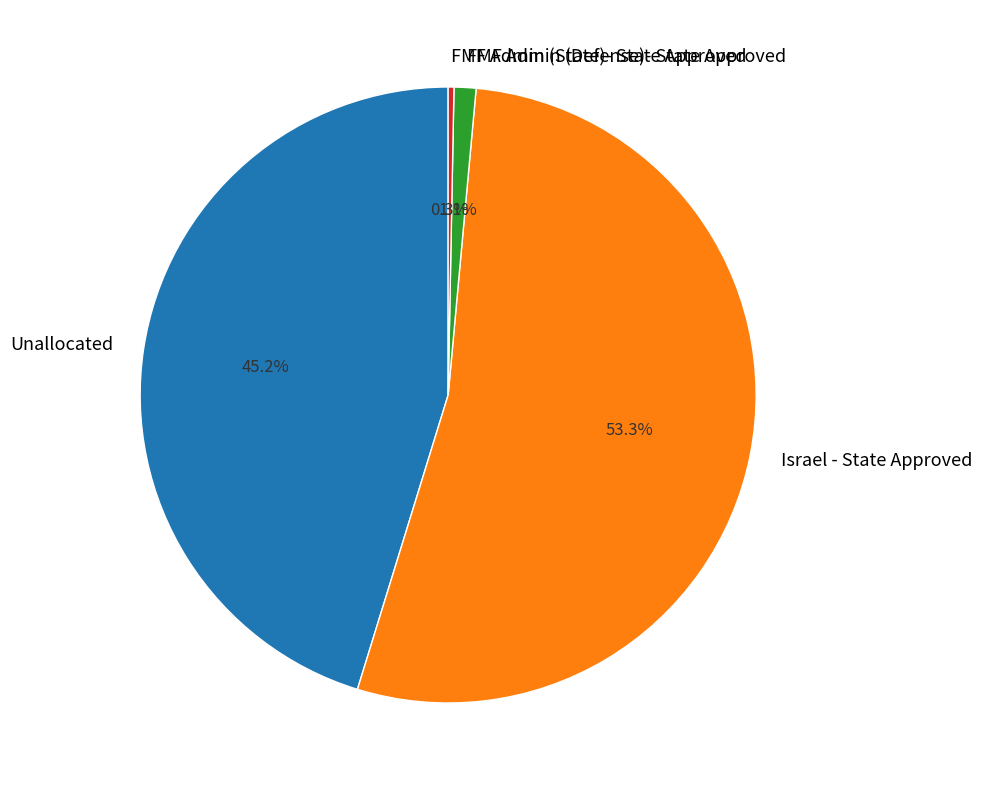

The FMF Admin (Defense)- State Approved slice represents 11% of the pie. True or false?

False